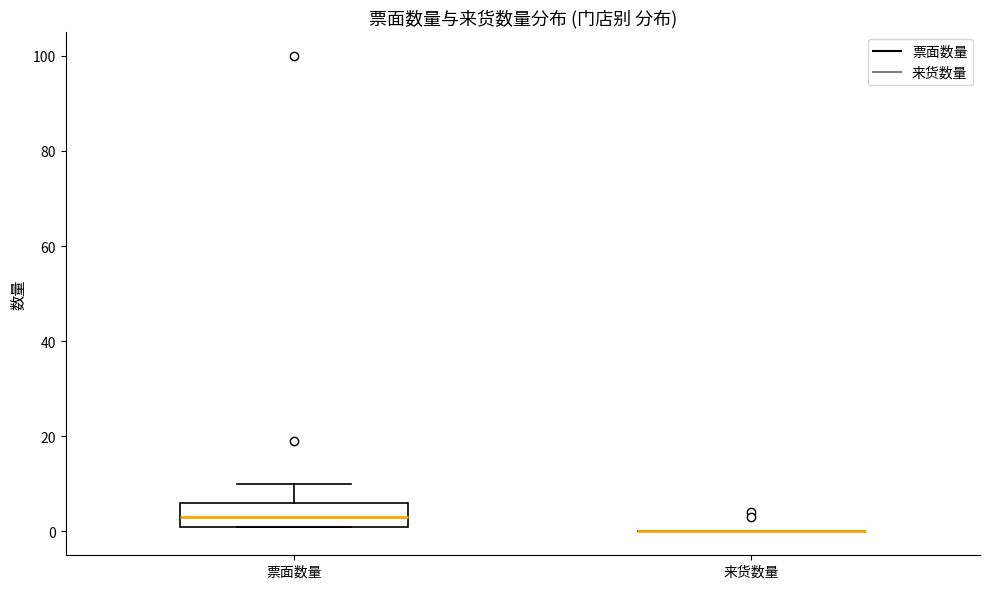

Reading left to right, read every box against the y-axis: the position of its median line, the range the box covers, and the ends of its whiskers. The values are not printed on the chart, so give them approximately, as read against the axis.

票面数量: median 4, box 2 to 6, whiskers 2 to 10
来货数量: box collapsed to a line at 0, whiskers 0 to 0